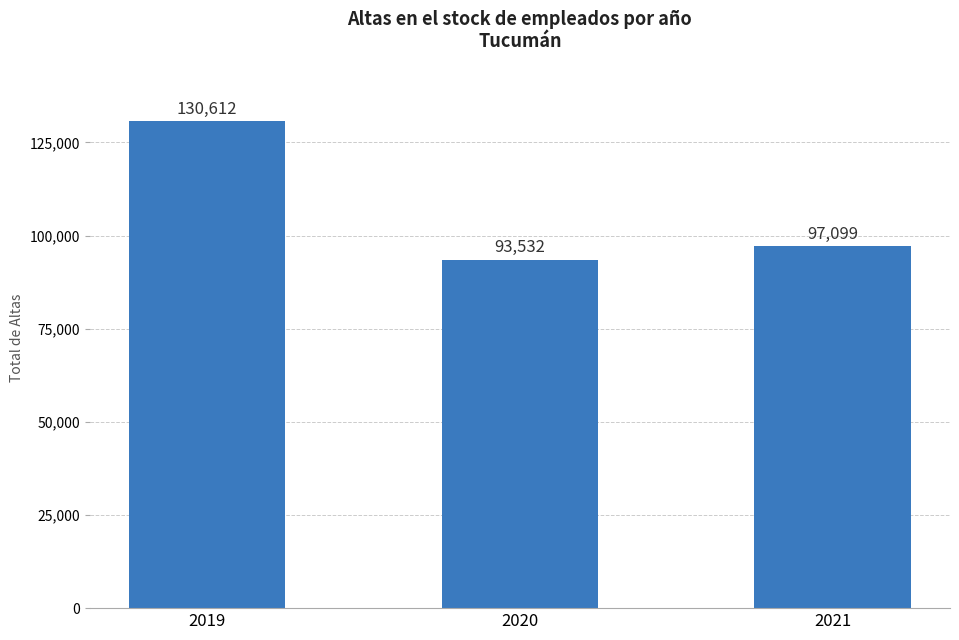

Reading left to right, list all the values displayed in this chart.

2019=130612	2020=93532	2021=97099